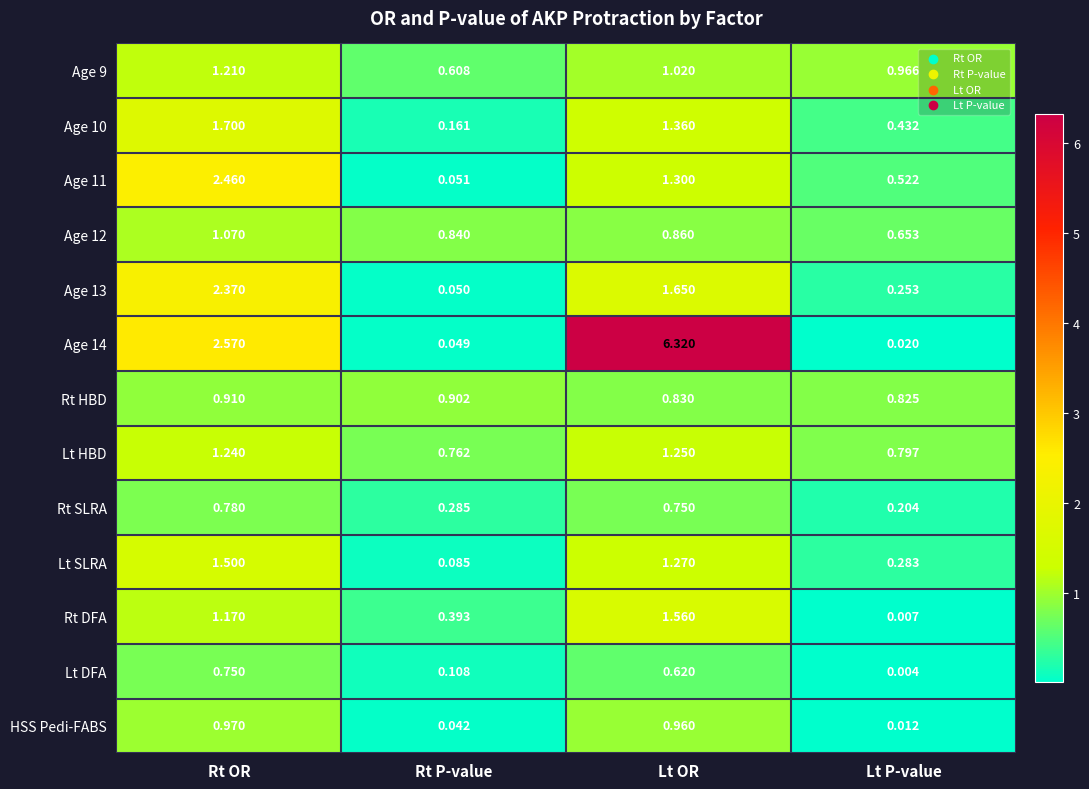

At which label does Age 14 reach its peak?

Lt OR